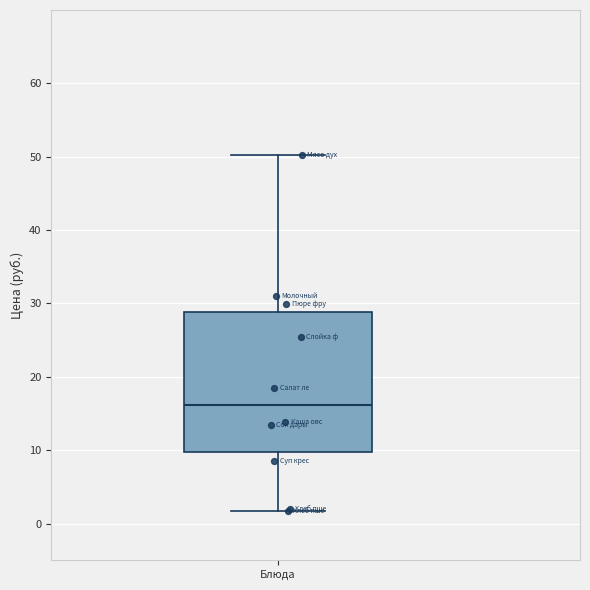

Read this box plot against the y-axis: the position of the median line, the range covered by the box, and the ends of both whiskers. The values are not printed on the chart, so give them approximately, as read against the axis.

median 16, box 10 to 29, whiskers 2 to 50